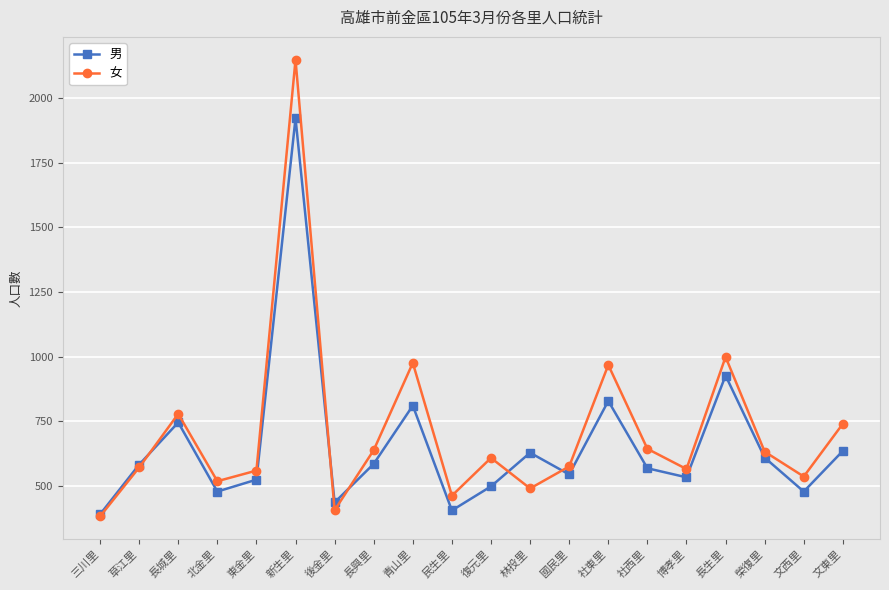

At which category does 女 reach its first local peak?

長城里